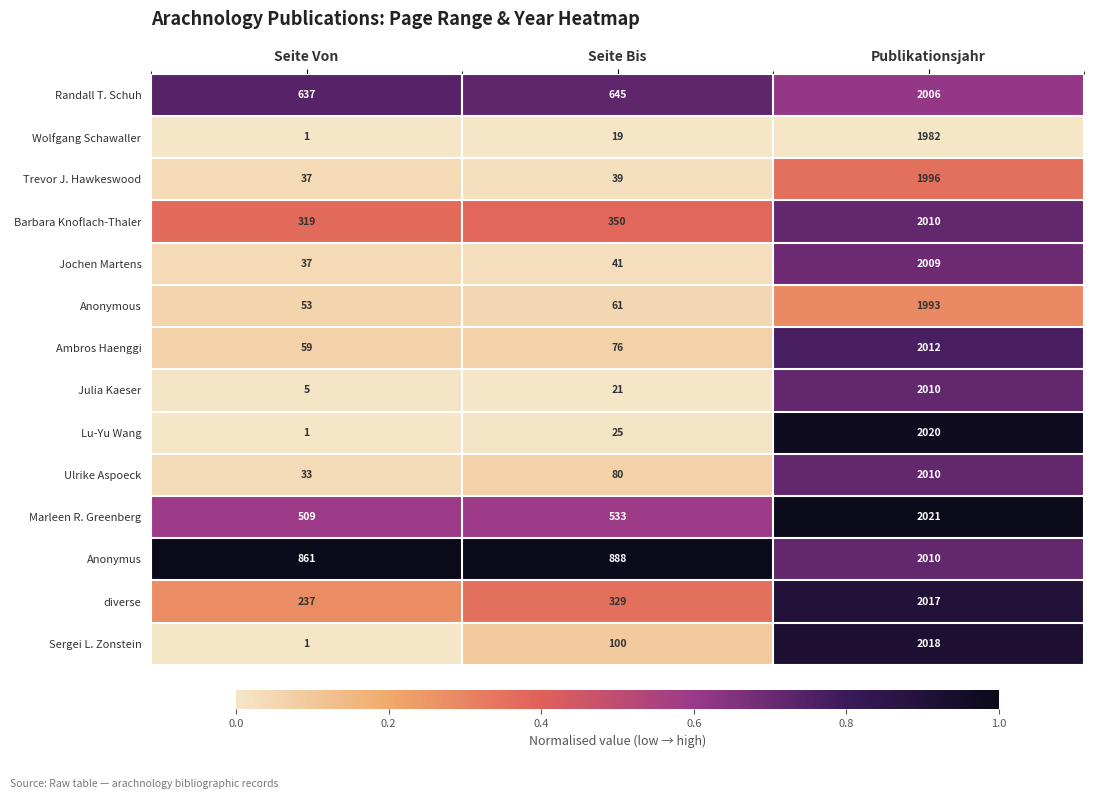

The Julia Kaeser series shows 3 at Seite Von. True or false?

False